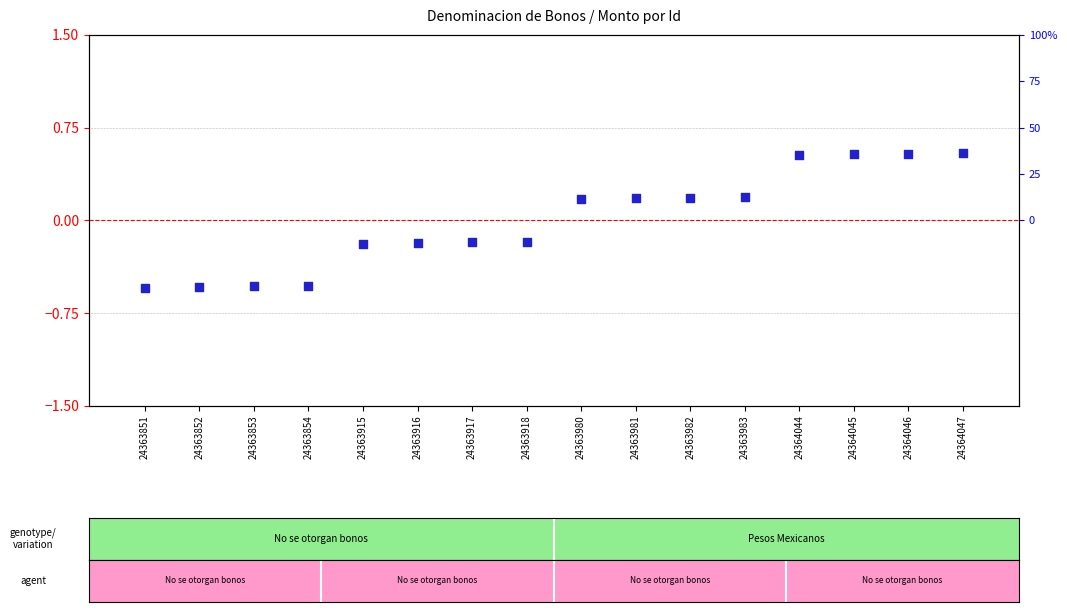

Is the value of Monto neto de los bonos at 24364044 greater than the value of Monto bruto de los bonos at 24364046?

Yes